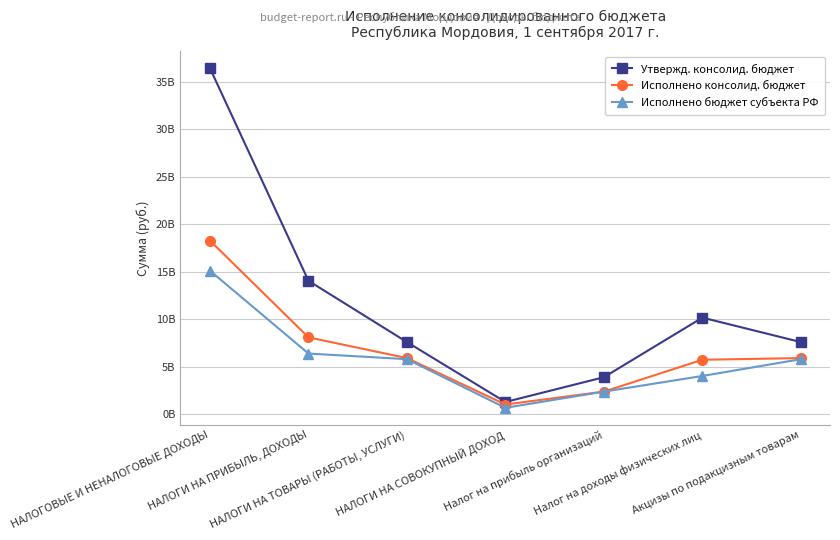

What is the difference between the Исполнено консолид. бюджет values at НАЛОГИ НА ТОВАРЫ (РАБОТЫ, УСЛУГИ) and НАЛОГОВЫЕ И НЕНАЛОГОВЫЕ ДОХОДЫ?

12360069972.1